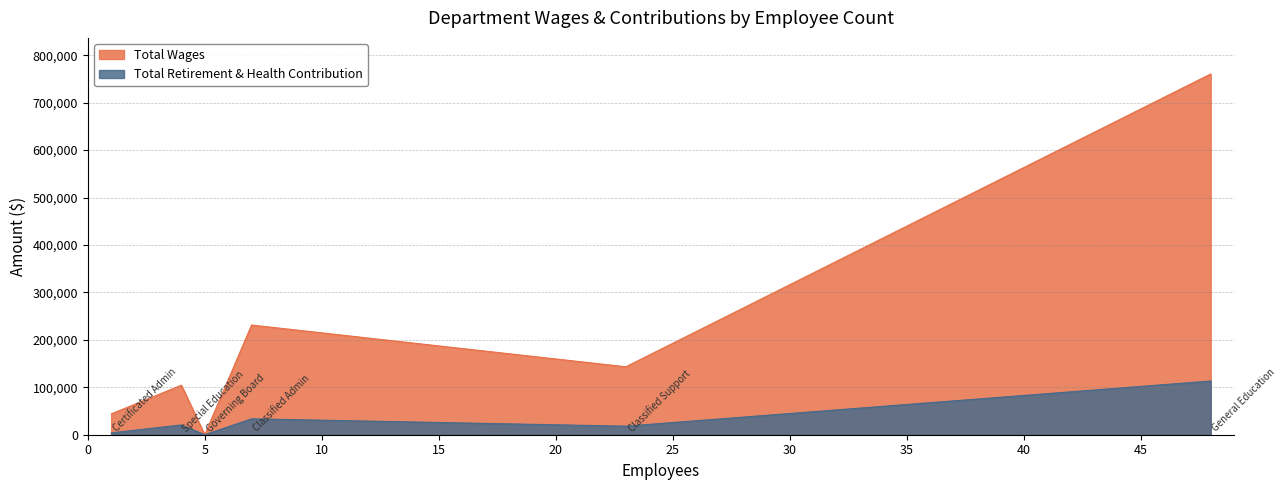

What is the greatest value displayed?

760403.4